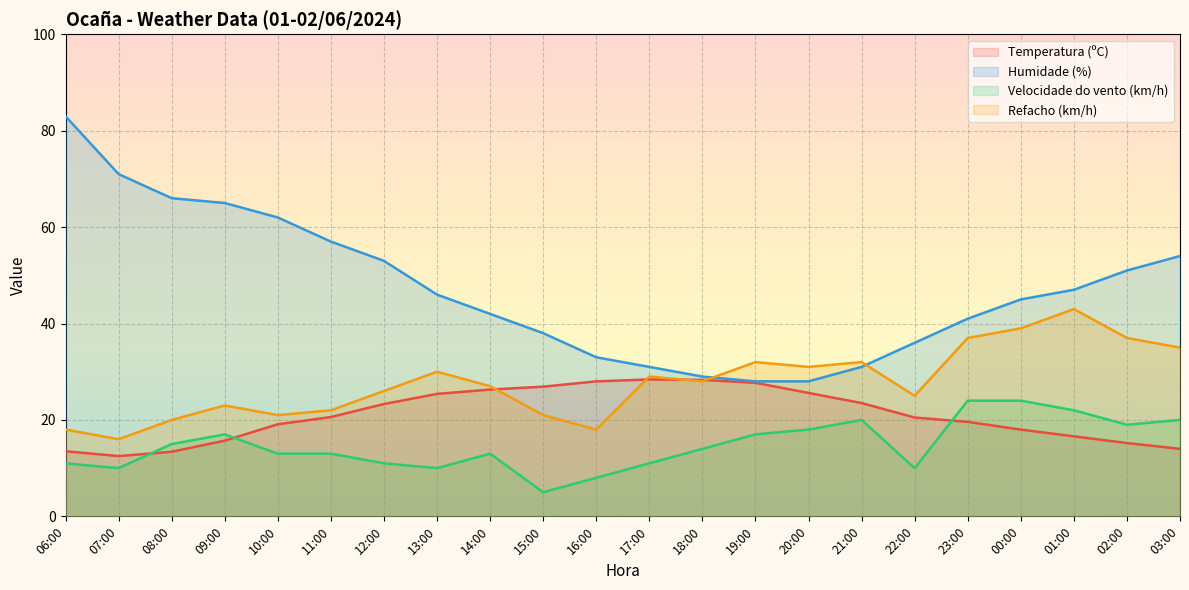

Does the chart display data point markers on the line(s)?

No